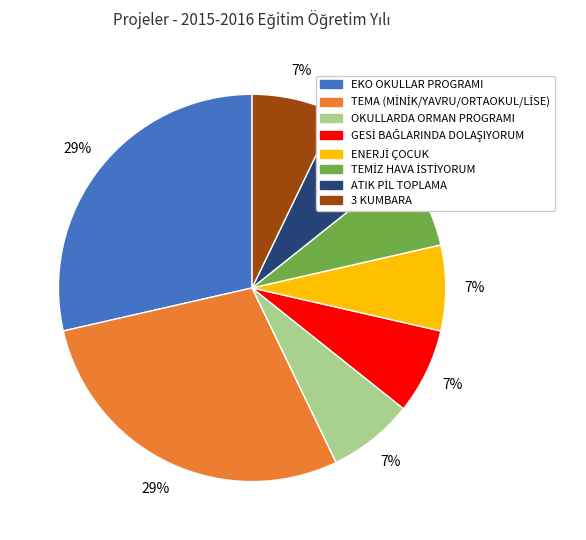

What is the ratio of the value at 3 KUMBARA to the value at OKULLARDA ORMAN PROGRAMI?

1.0